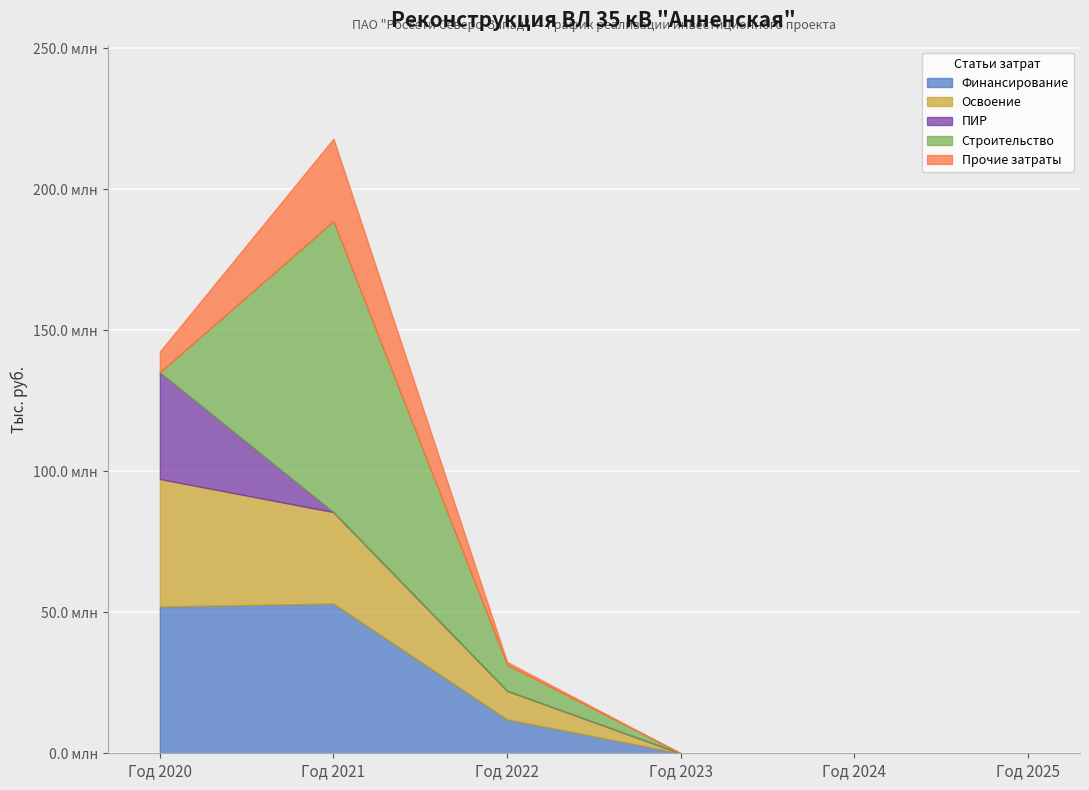

At which category is the sum across all series the highest?

Год 2021